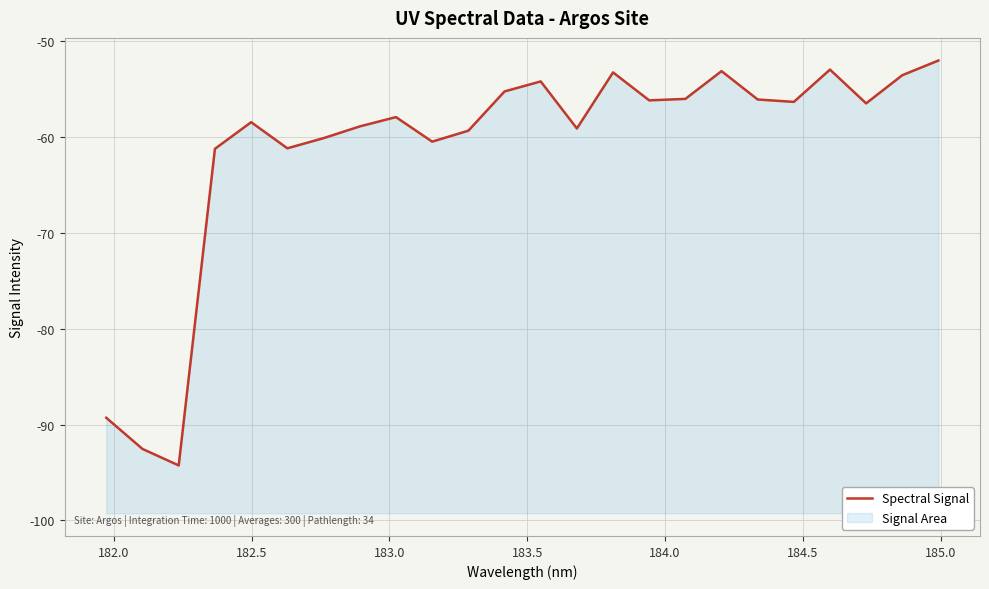

The value at 183.5 is -100.3. True or false?

False